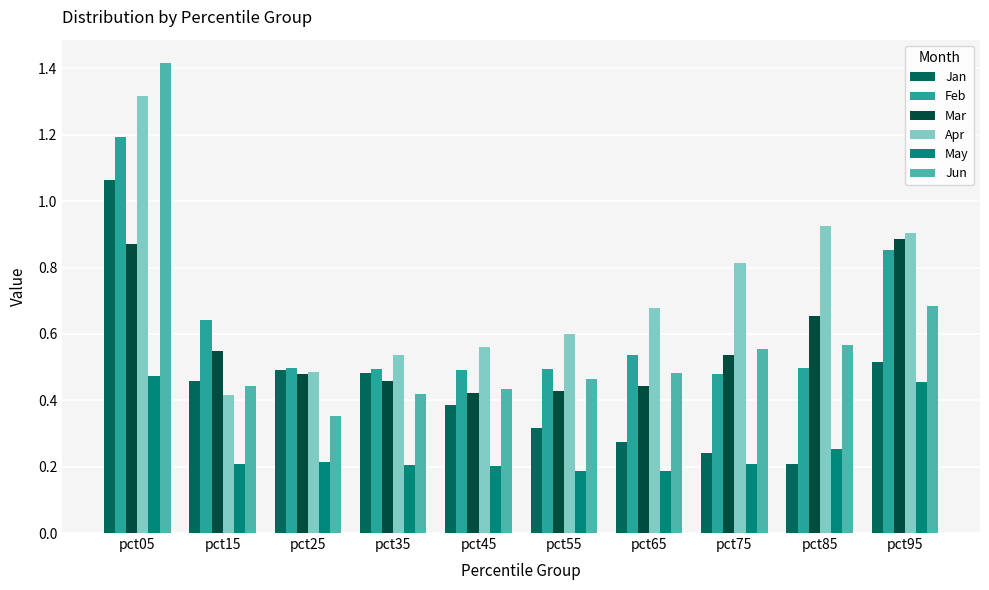

The value of May at pct15 is 0.2. True or false?

True